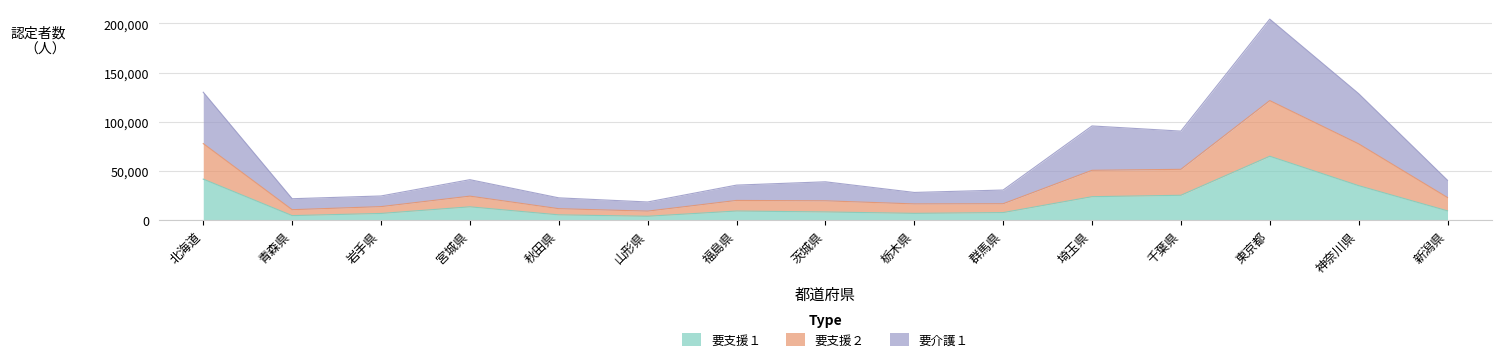

True or false: 要支援２ and 要介護１ intersect in this chart.

False